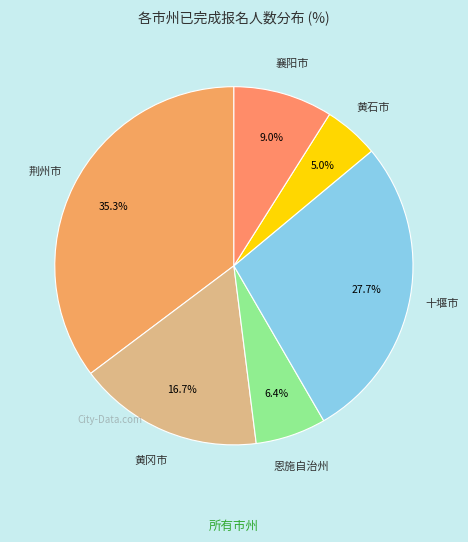

To the nearest percent, what is the combined percentage of 黄冈市 and 黄石市?

22%